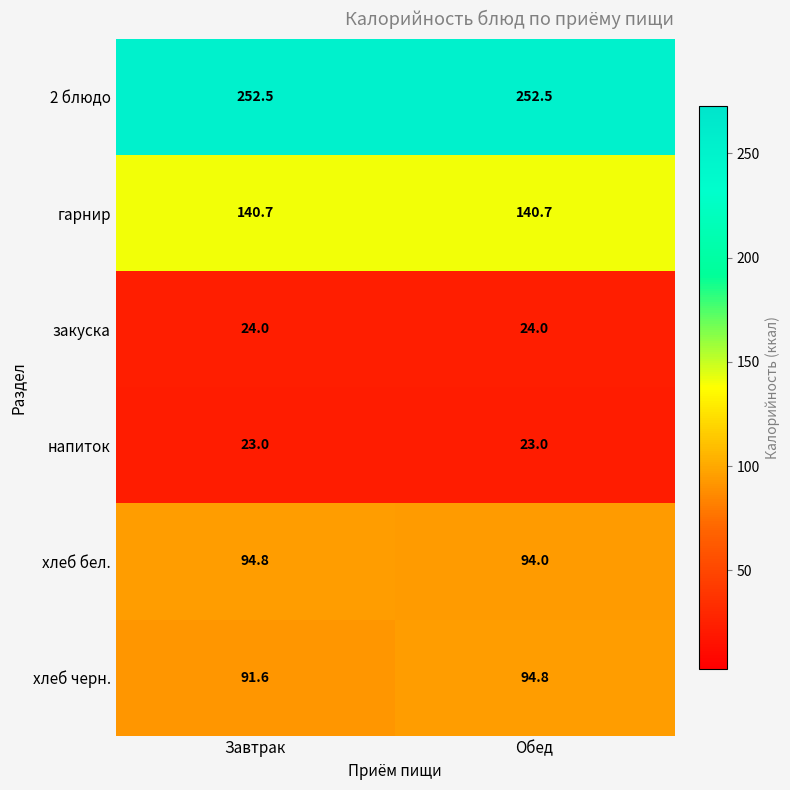

Rank the series at Обед from highest to lowest value.

2 блюдо, гарнир, хлеб черн., хлеб бел., закуска, напиток